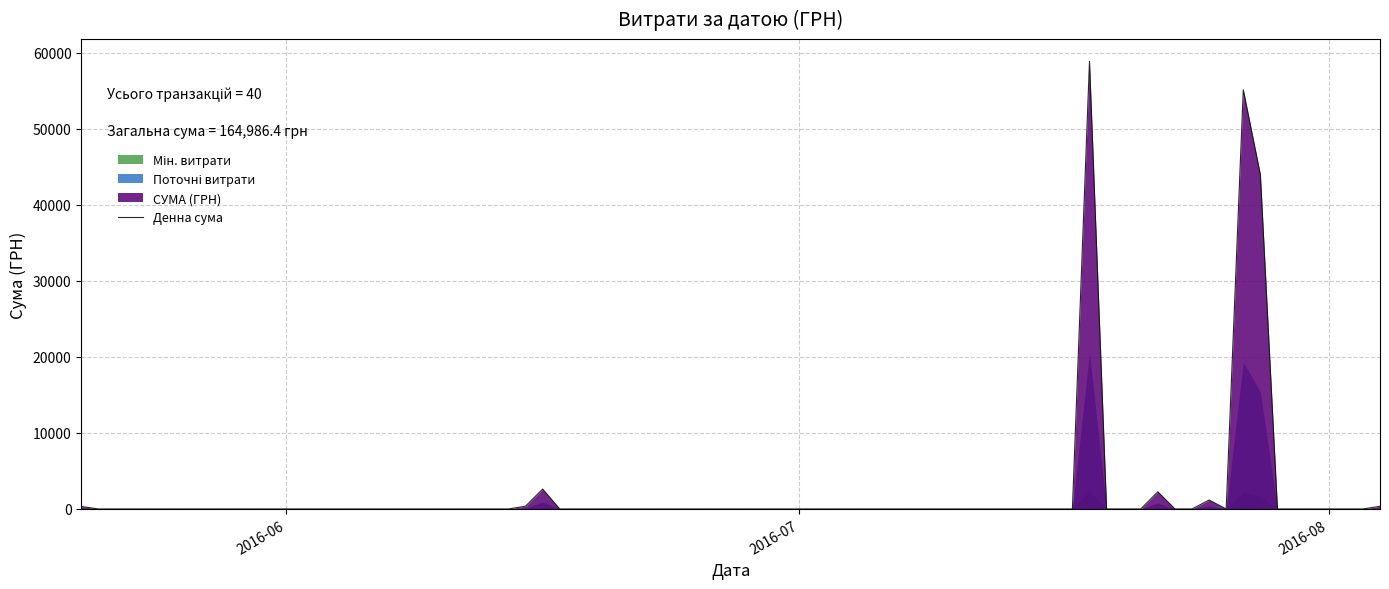

What is the average value?

4124.7